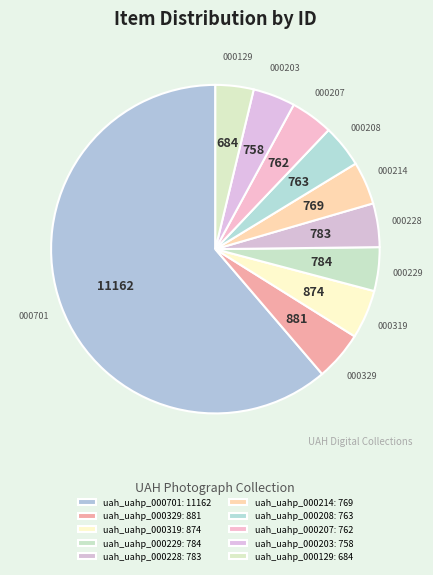

To the nearest percent, what is the difference between the largest and smallest slice percentages?

58%